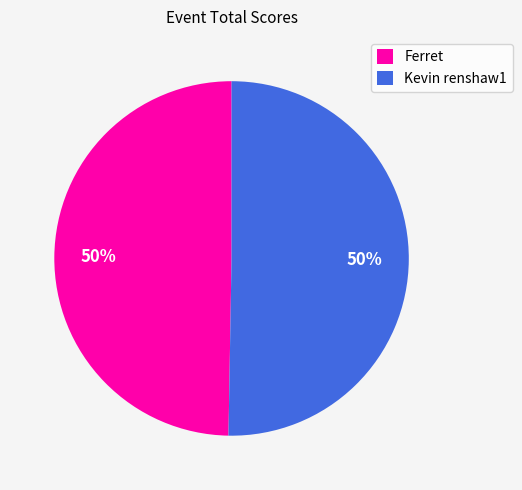

Combined, do Ferret and Kevin renshaw1 account for over 50%?

Yes